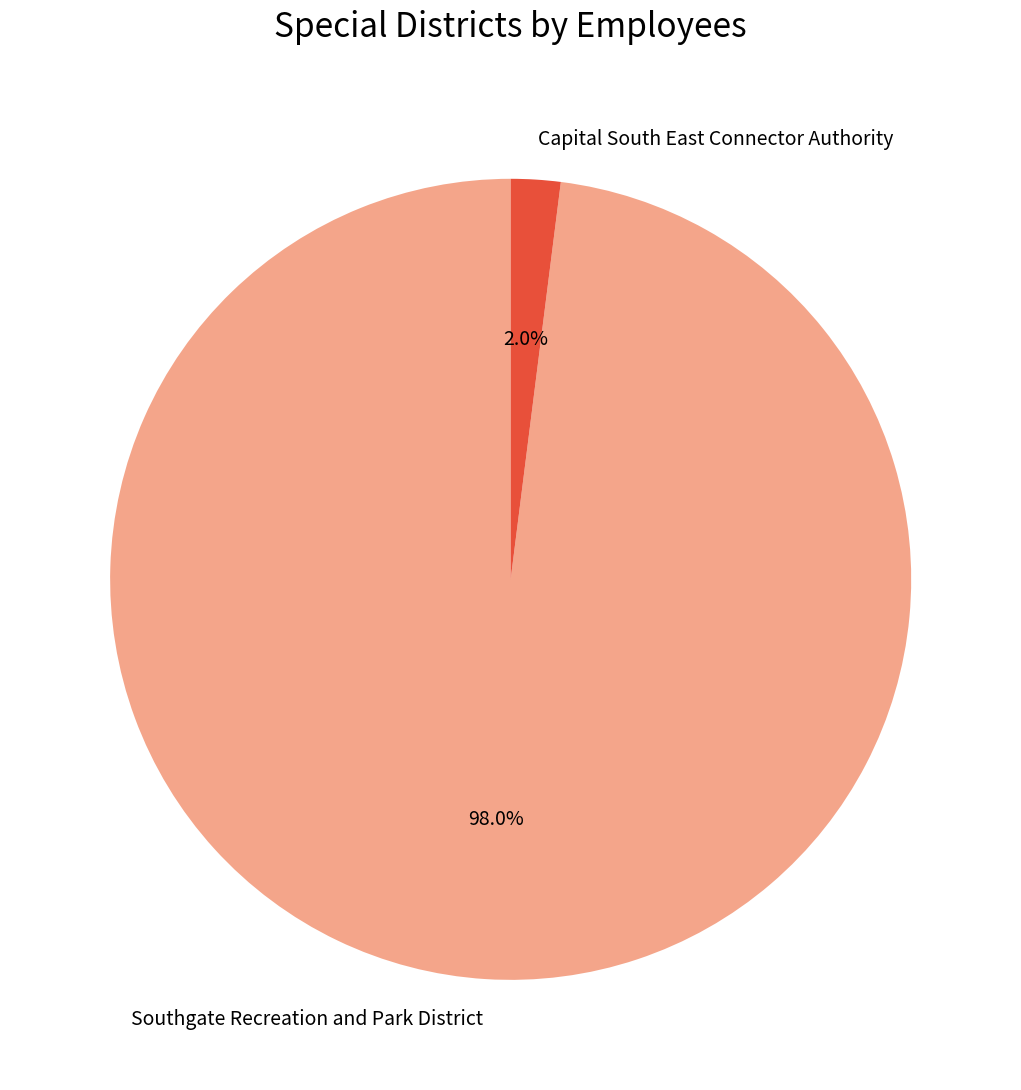

Rank the categories by value from highest to lowest.

Southgate Recreation and Park District, Capital South East Connector Authority